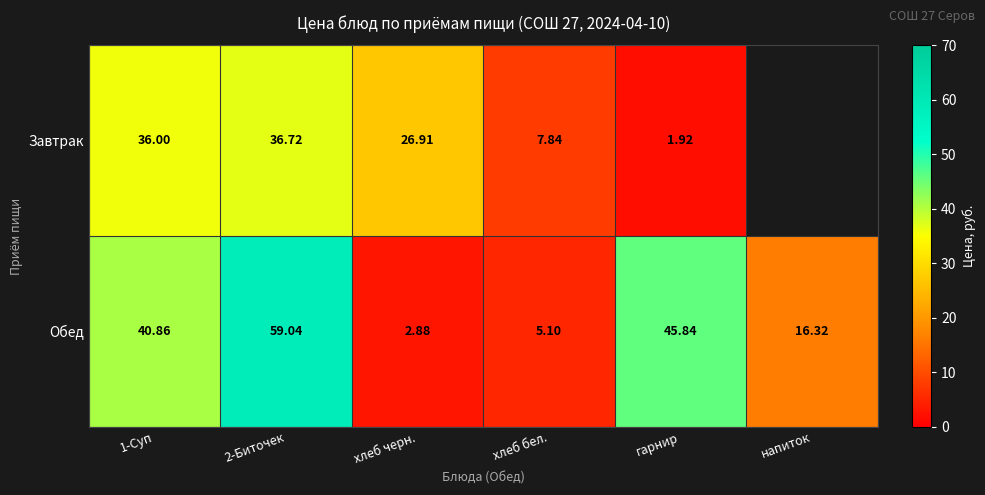

How many values in the Обед series exceed 40?

3